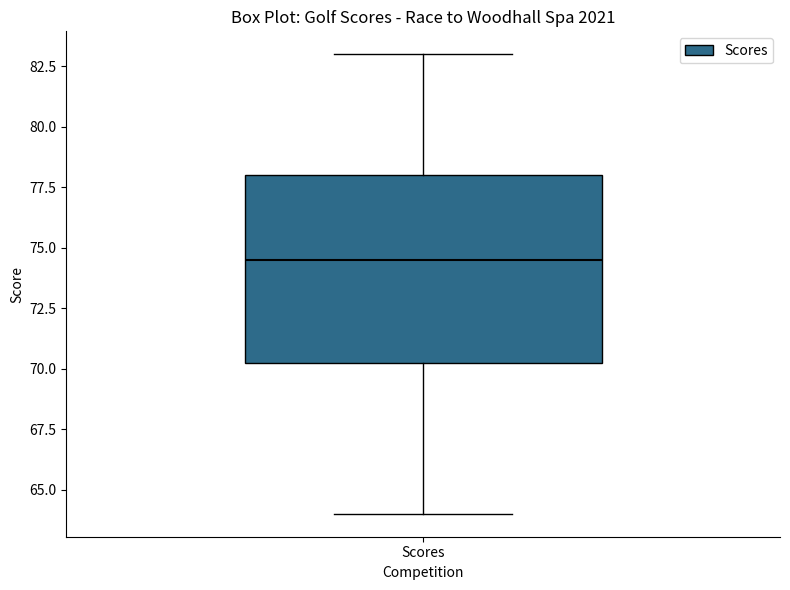

Transcribe this box plot: give where the median line is, the range the box spans, and where the two whiskers end, as read against the y-axis. The values are not printed on the chart, so give them approximately, as read against the axis.

median 74.5, box 70.5 to 78.0, whiskers 64.0 to 83.0